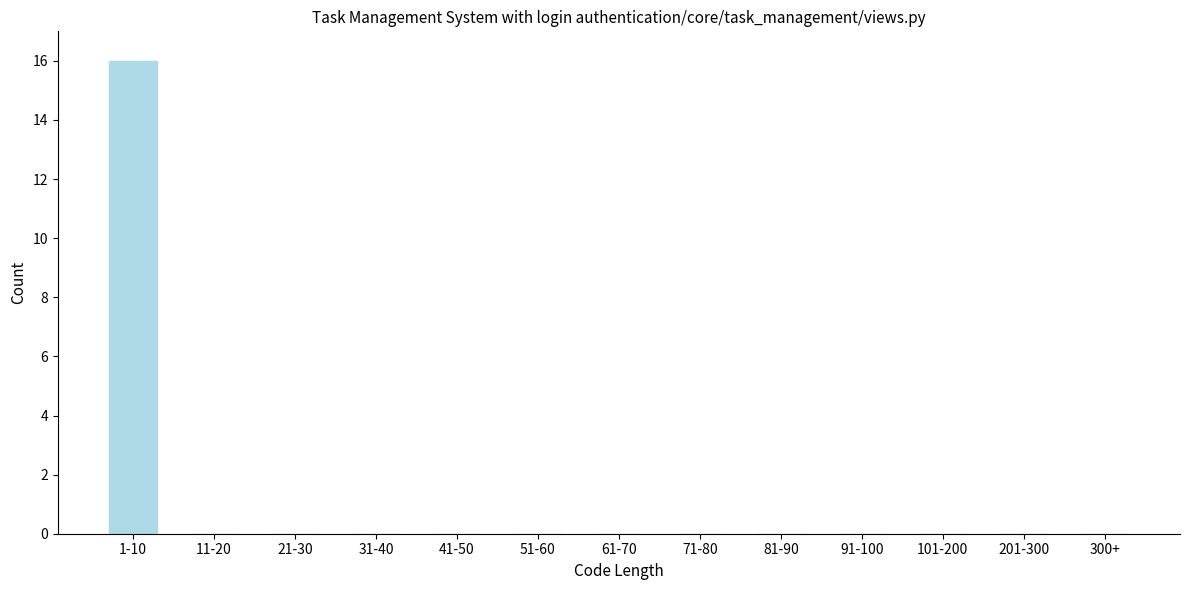

Reading right to left, extract all data points from this chart.

300+=0	201-300=0	101-200=0	91-100=0	81-90=0	71-80=0	61-70=0	51-60=0	41-50=0	31-40=0	21-30=0	11-20=0	1-10=16